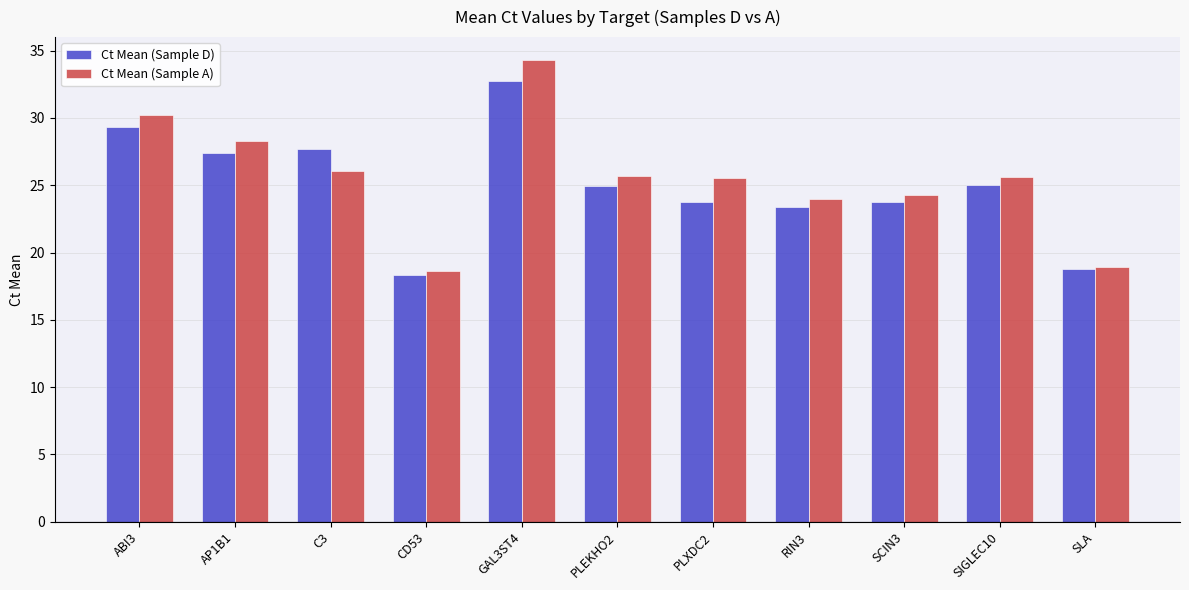

How many data points in Ct Mean (Sample D) are above 24?

6